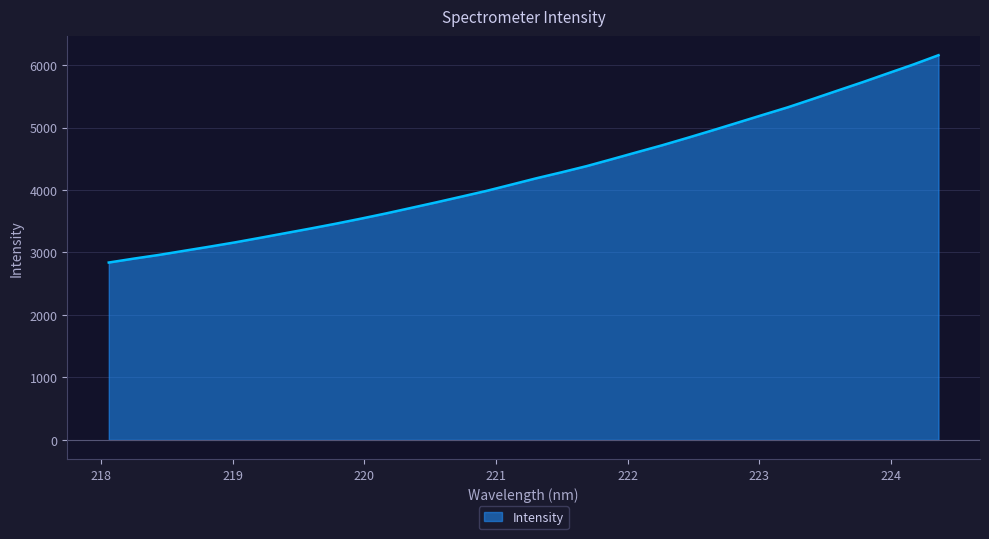

What is the maximum value shown in the chart?

6158.6